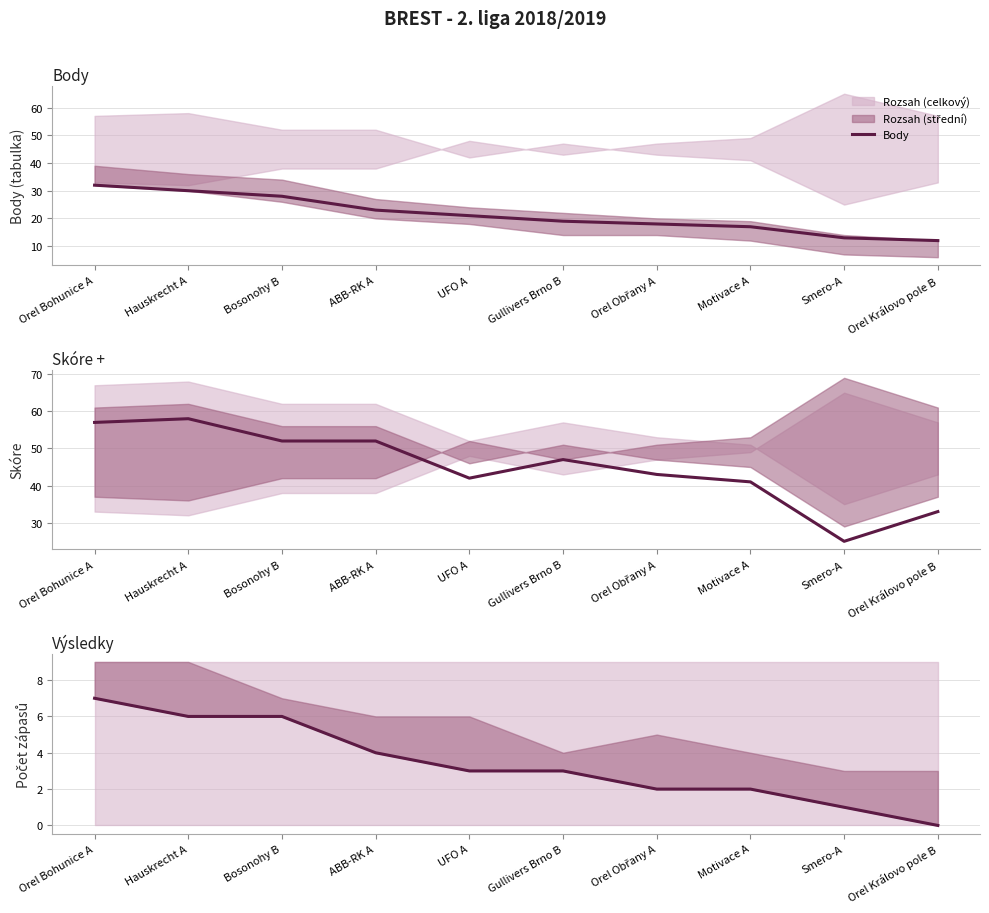

Where does the Skóre + series first go above 47?

Orel Bohunice A